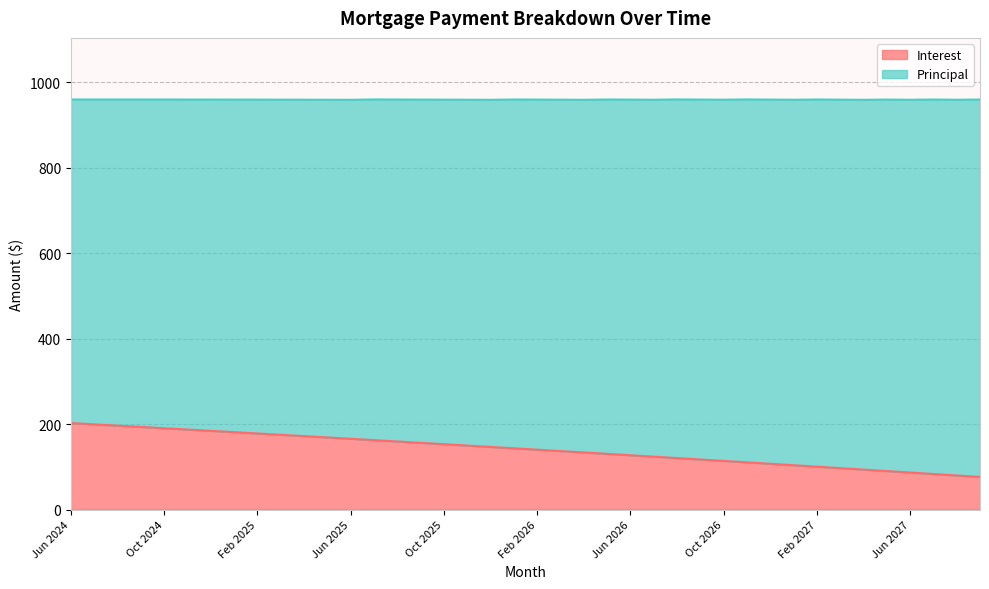

Is it true that the value at Oct 2024 is 337.6?

False